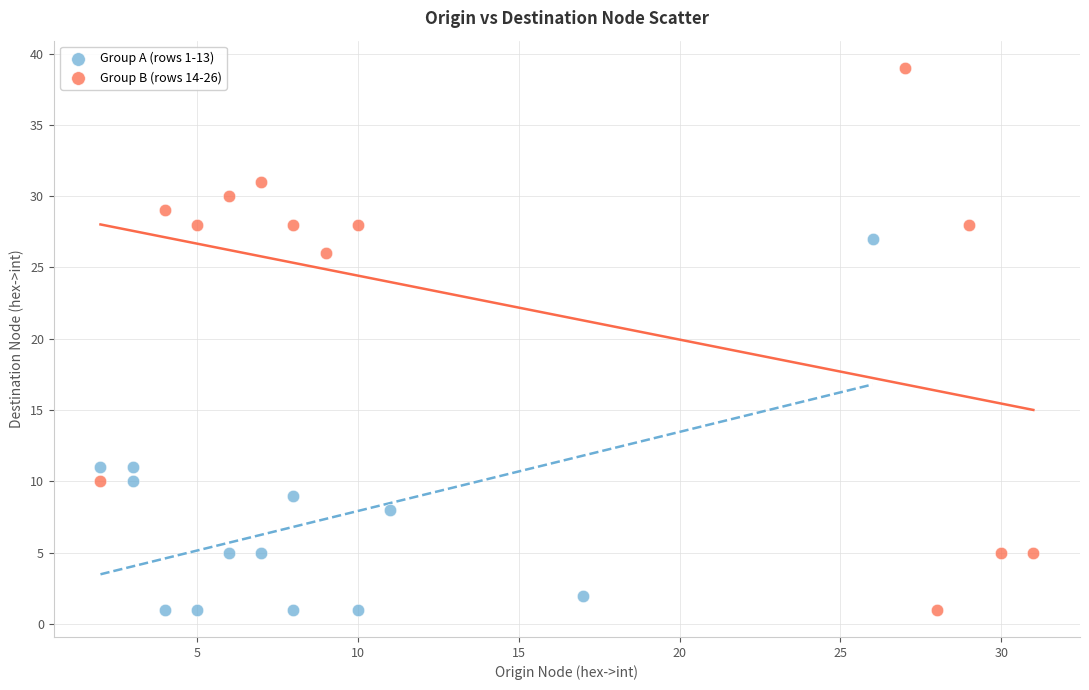

Which series has the largest Y range (max minus min)?

Group B (rows 14-26)